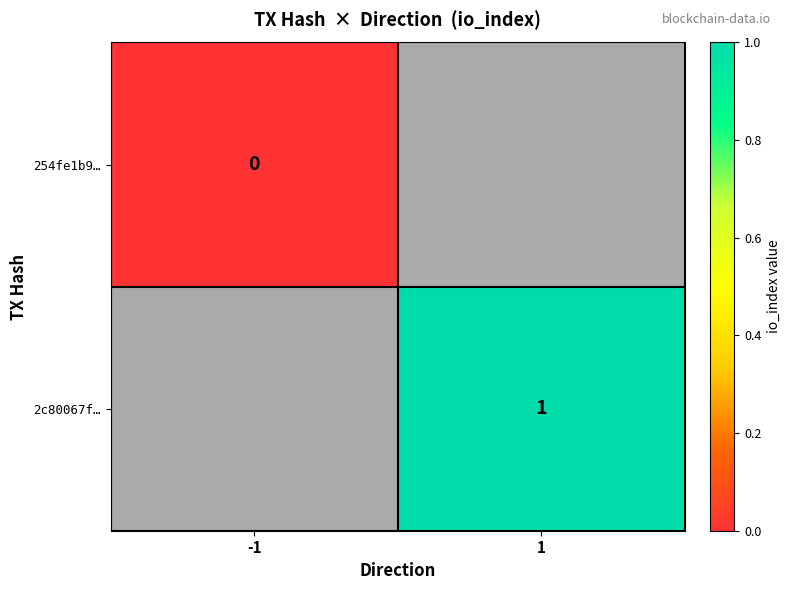

Is it true that 2c80067f… equals 1 at 1?

True